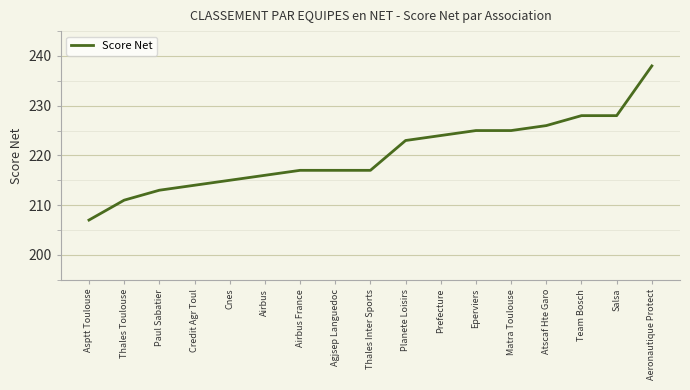

Which label corresponds to the largest value in the chart?

Aeronautique Protect